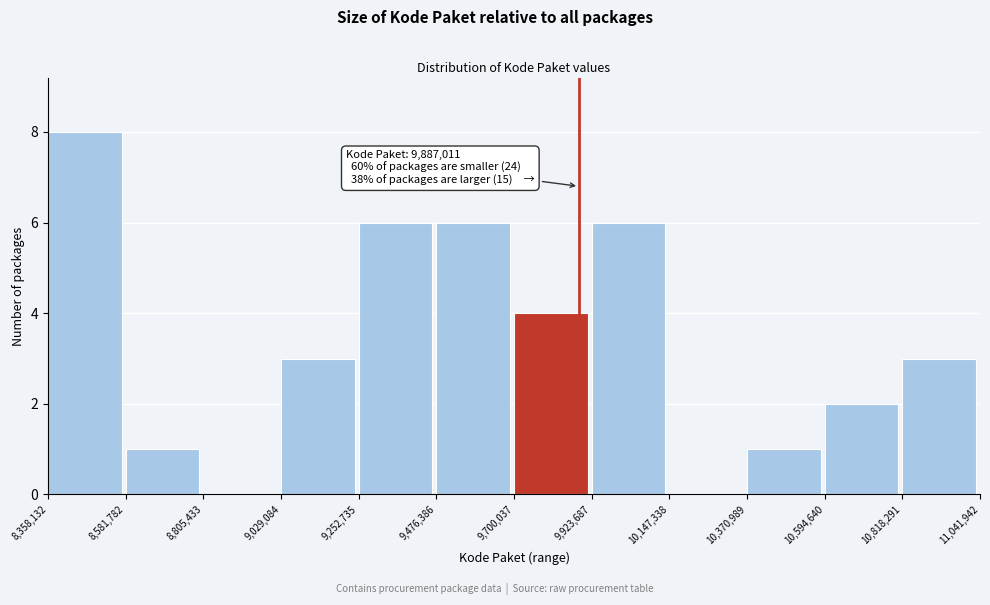

Over which range of the x-axis is the bar tallest?

8,358,132 to 8,581,782